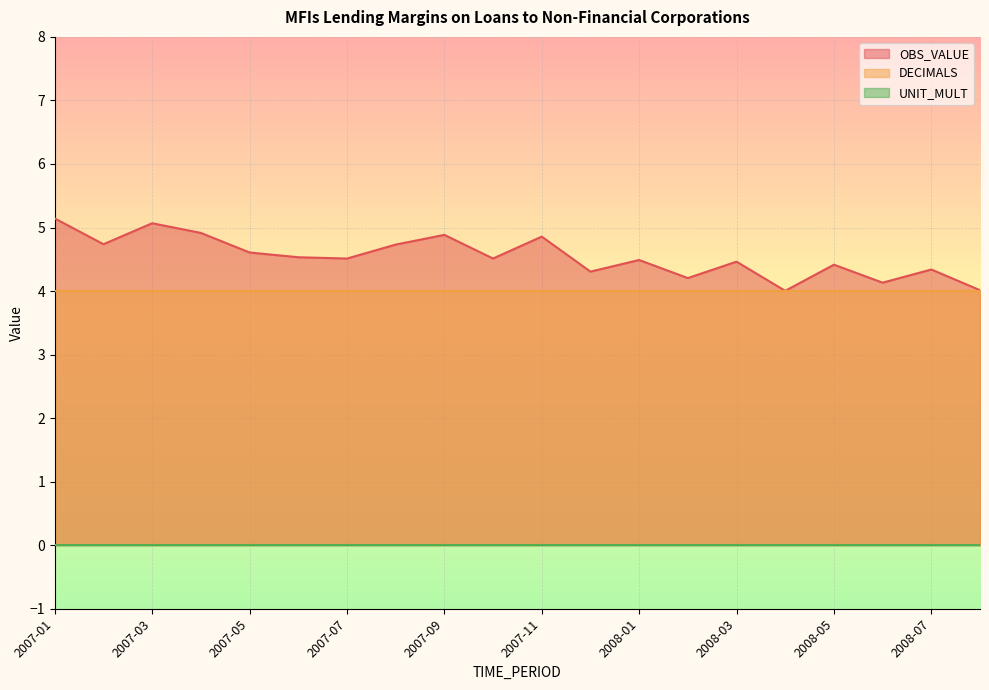

At 2007-06, list the series in order from largest to smallest.

OBS_VALUE, DECIMALS, UNIT_MULT